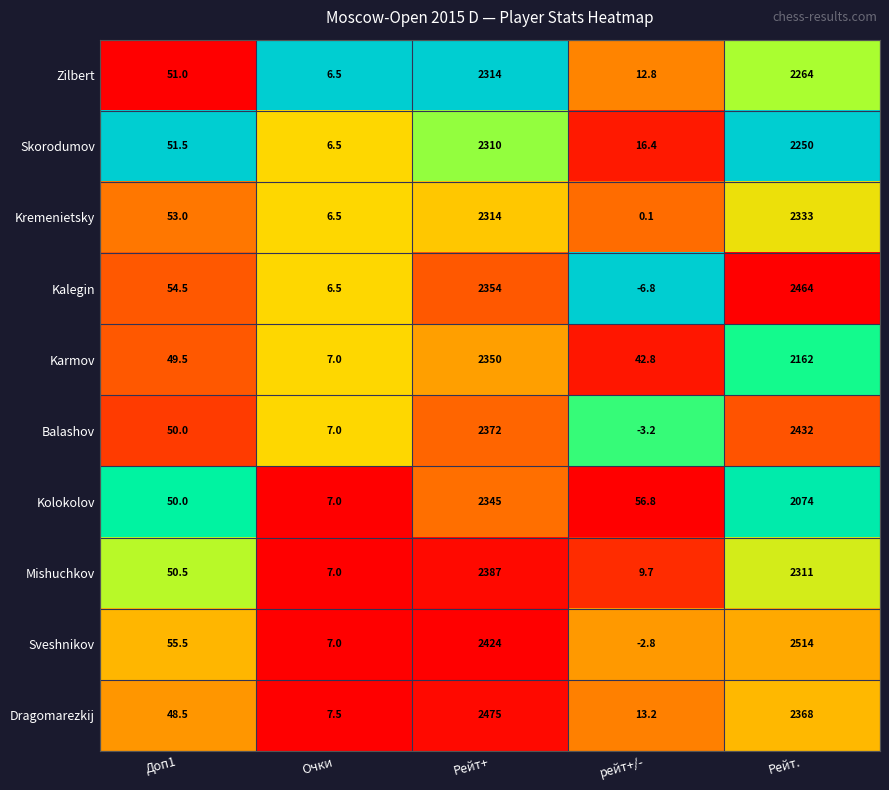

Which category has the highest value across all series?

Рейт.